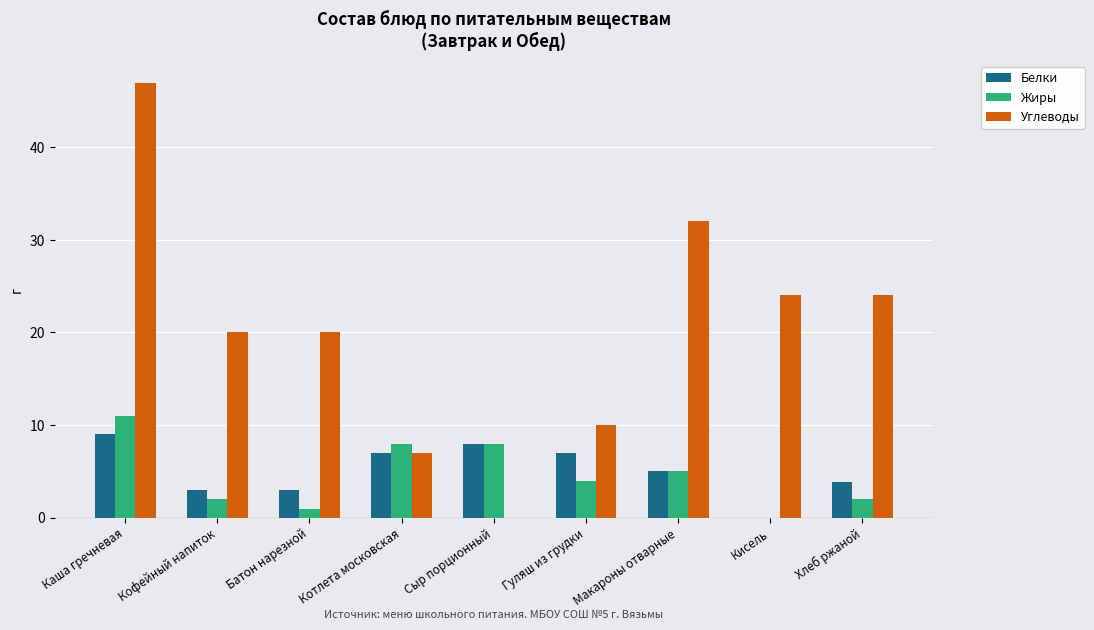

True or false: Жиры has a value of 2.6 at Котлета московская.

False